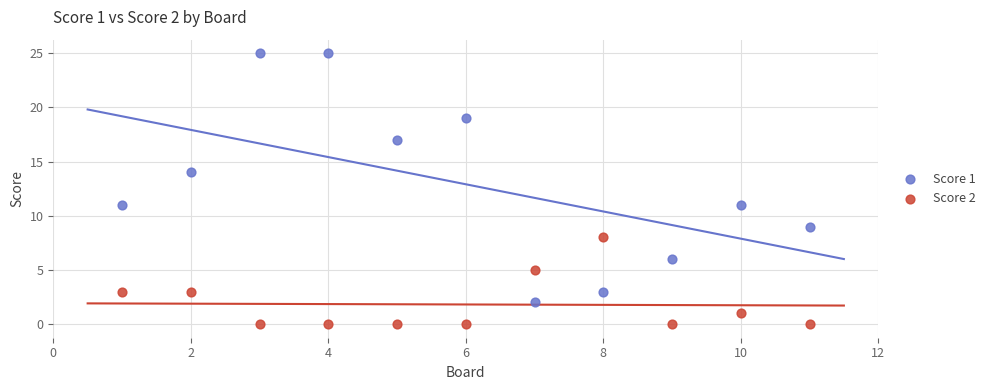

Which series contains the highest Y value?

Score 1